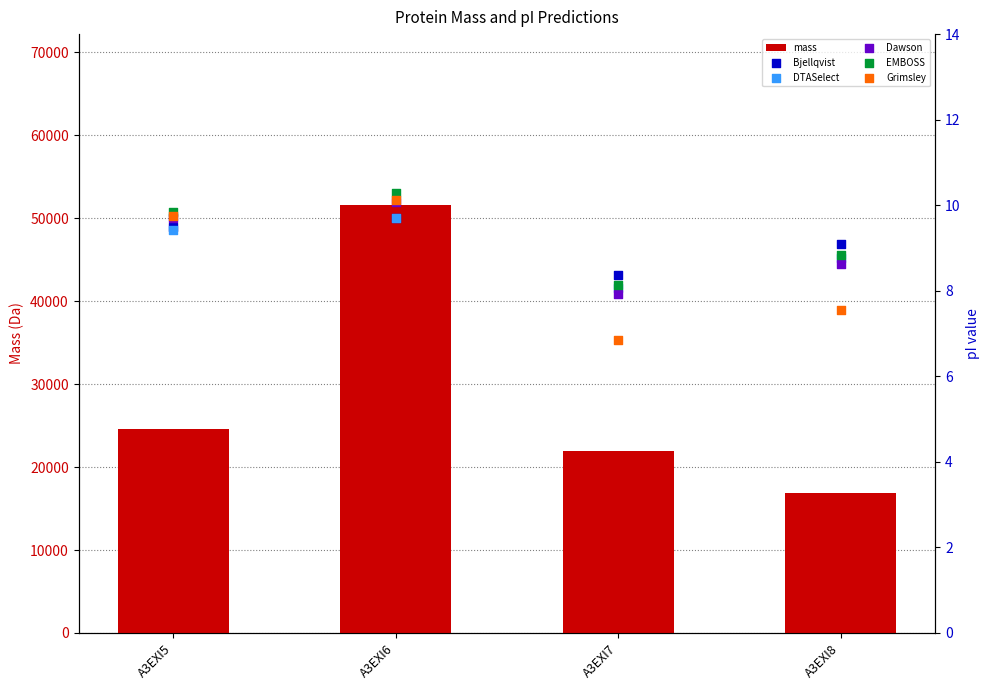

Which series has the widest spread of Y values?

mass